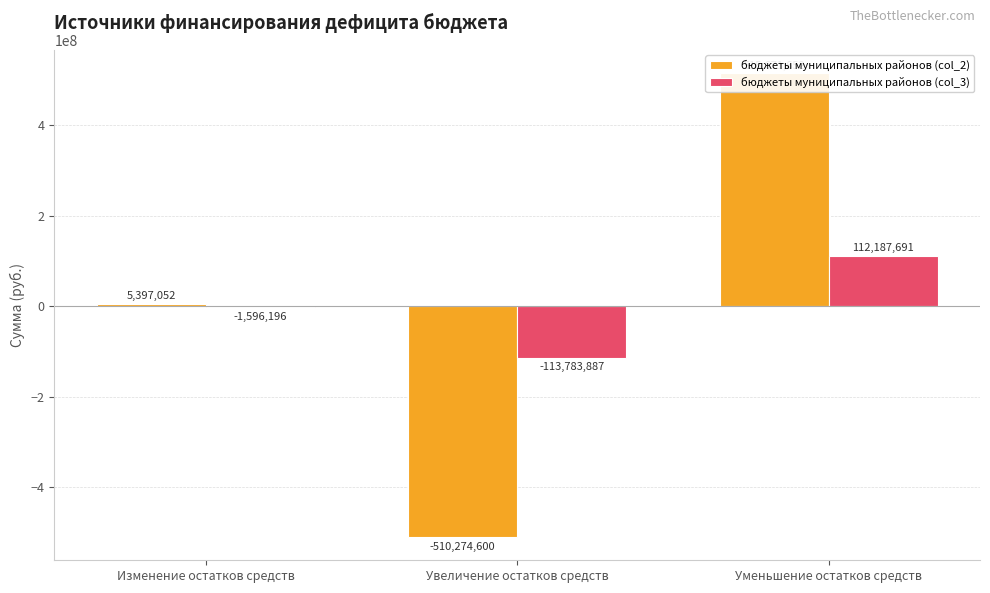

True or false: бюджеты муниципальных районов (col_3) has a value of -2512838.4 at Изменение остатков средств.

False